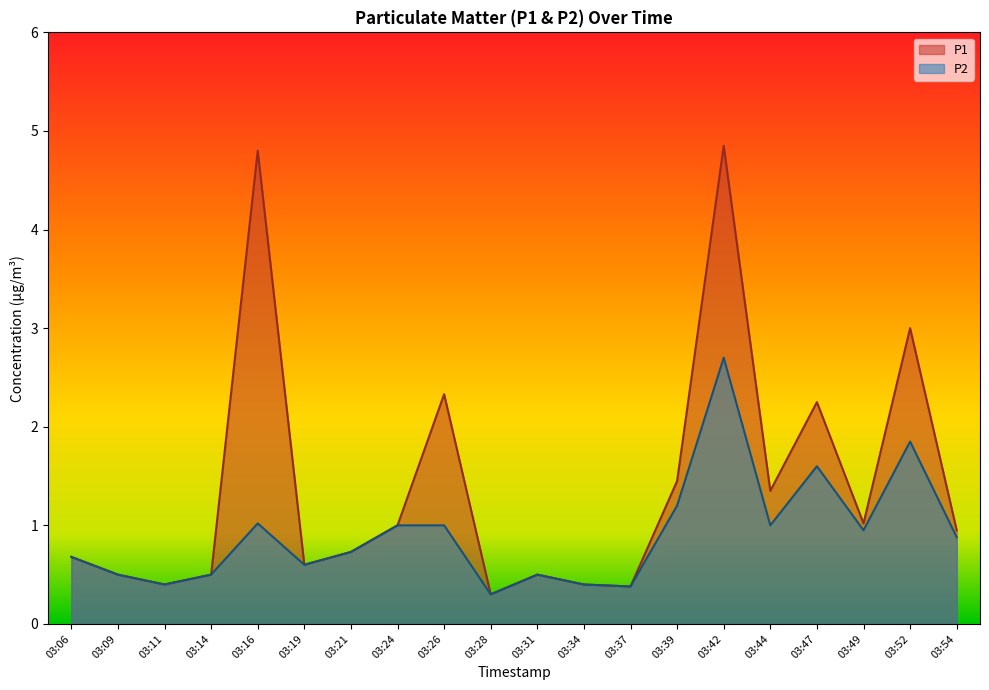

At 03:24, list the series in order from largest to smallest.

P1, P2